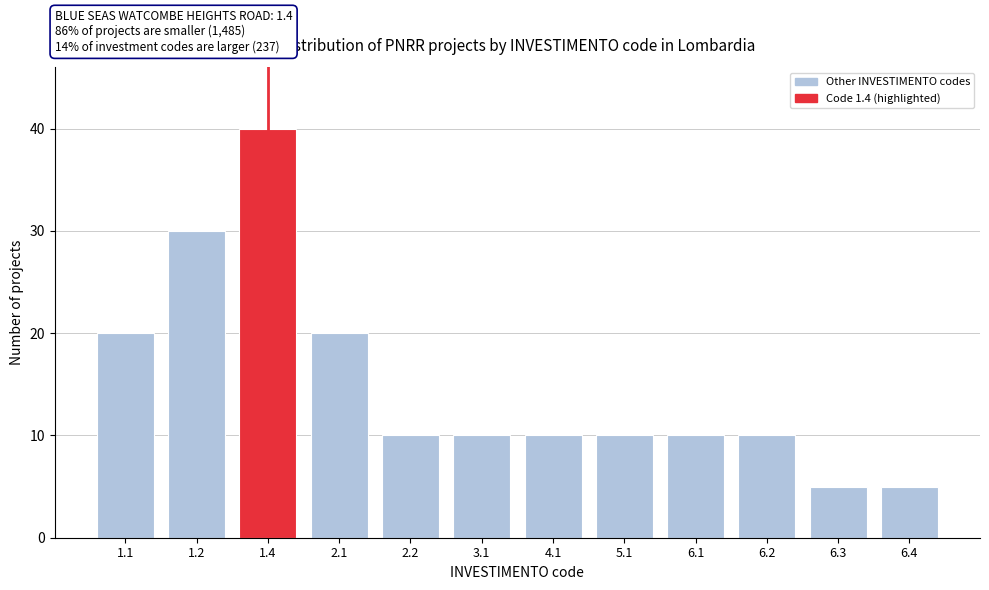

Reading left to right, list all the values displayed in this chart.

1.1=20	1.2=30	1.4=40	2.1=20	2.2=10	3.1=10	4.1=10	5.1=10	6.1=10	6.2=10	6.3=5	6.4=5